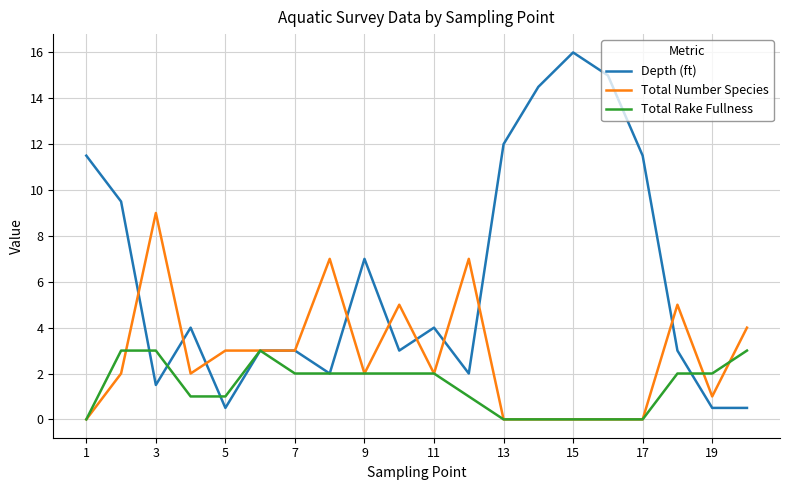

List the series in order of their peak value, highest first.

Depth (ft), Total Number Species, Total Rake Fullness